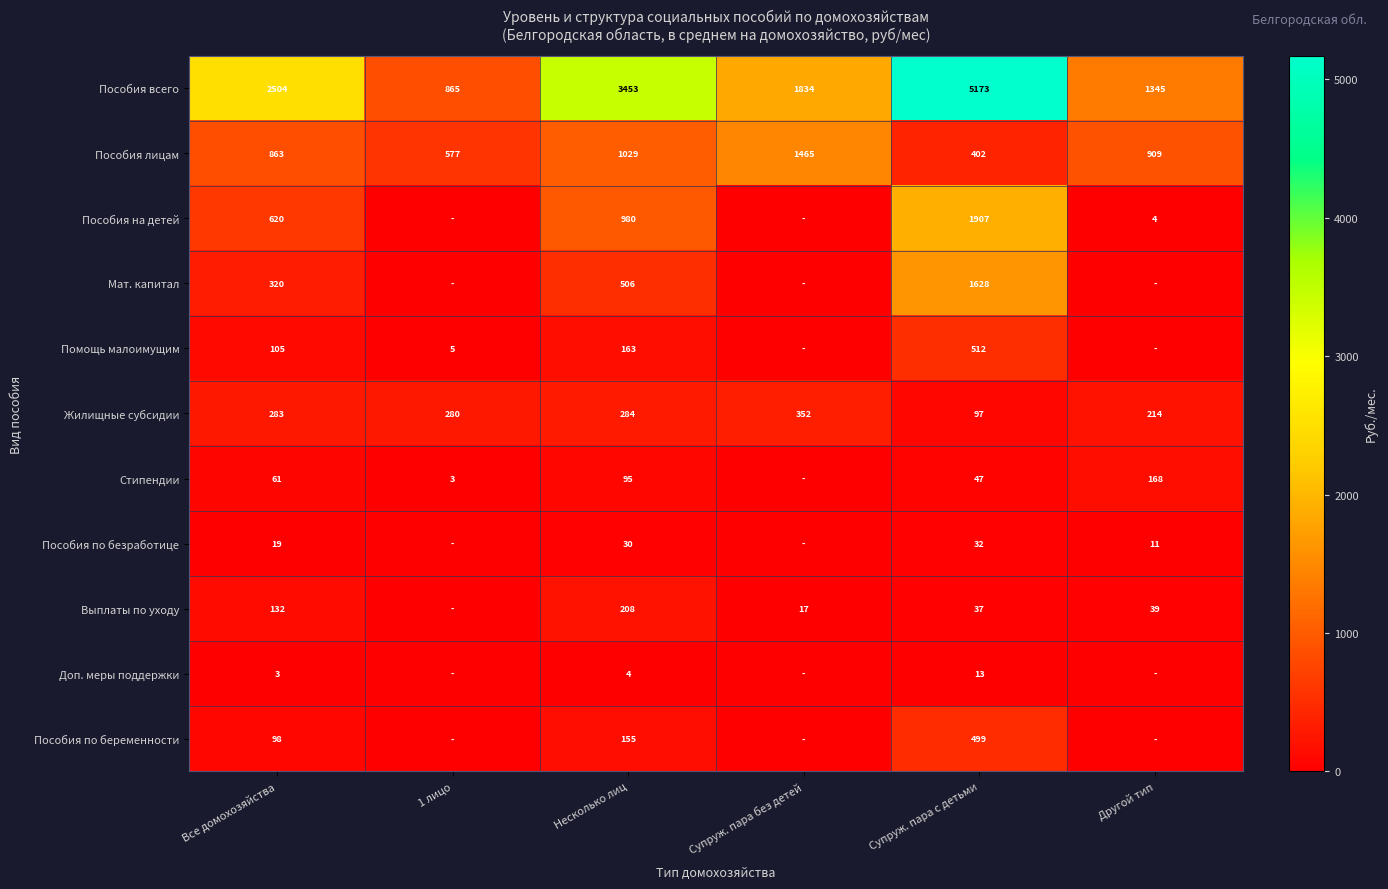

At Несколько лиц, list the series in order from smallest to largest.

Доп. меры поддержки, Пособия по безработице, Стипендии, Пособия по беременности, Помощь малоимущим, Выплаты по уходу, Жилищные субсидии, Мат. капитал, Пособия на детей, Пособия лицам, Пособия всего